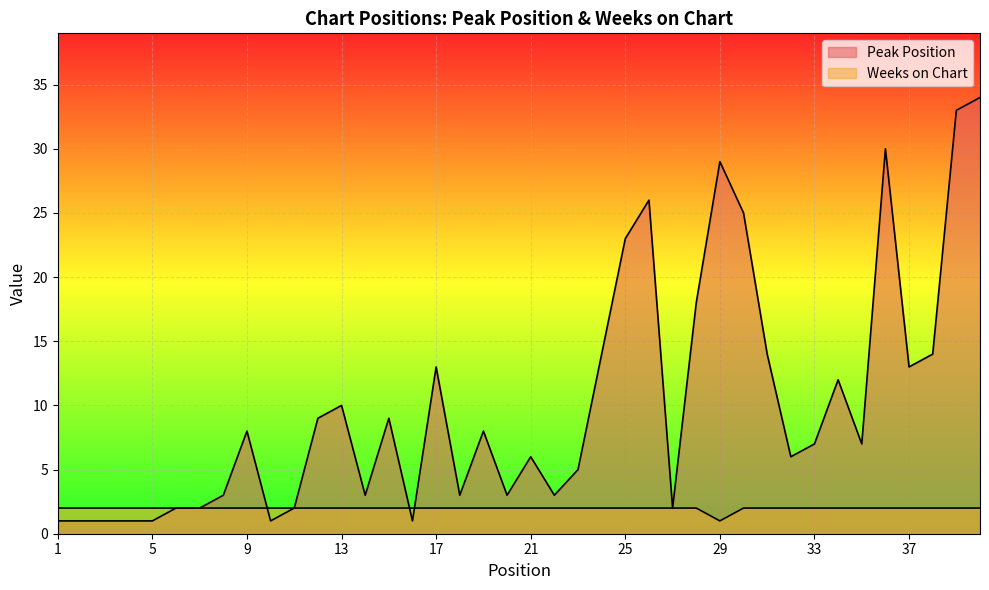

Where do Weeks on Chart and Peak Position first cross each other?

9 and 10